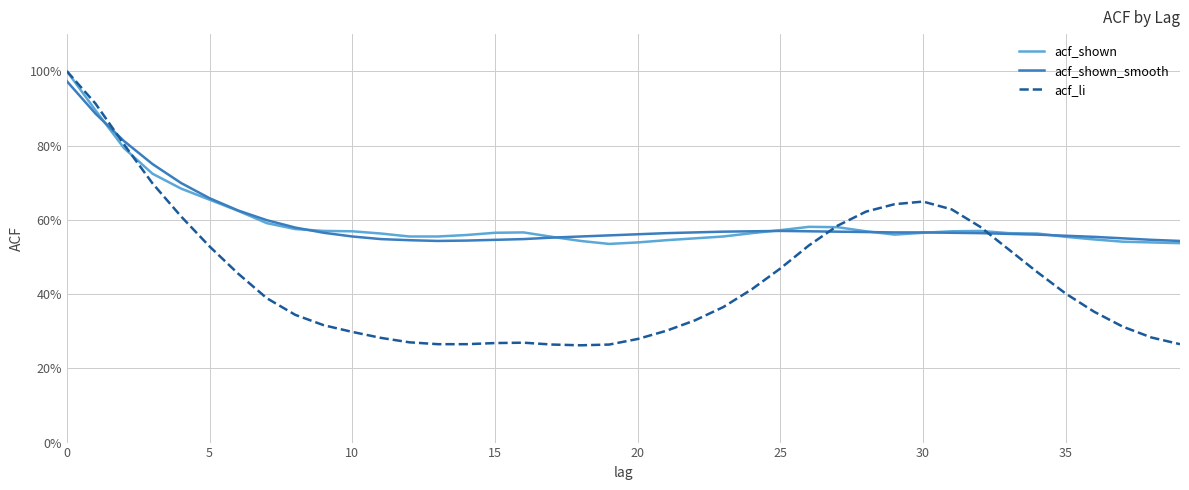

Which series has the largest total across all categories?

acf_shown_smooth